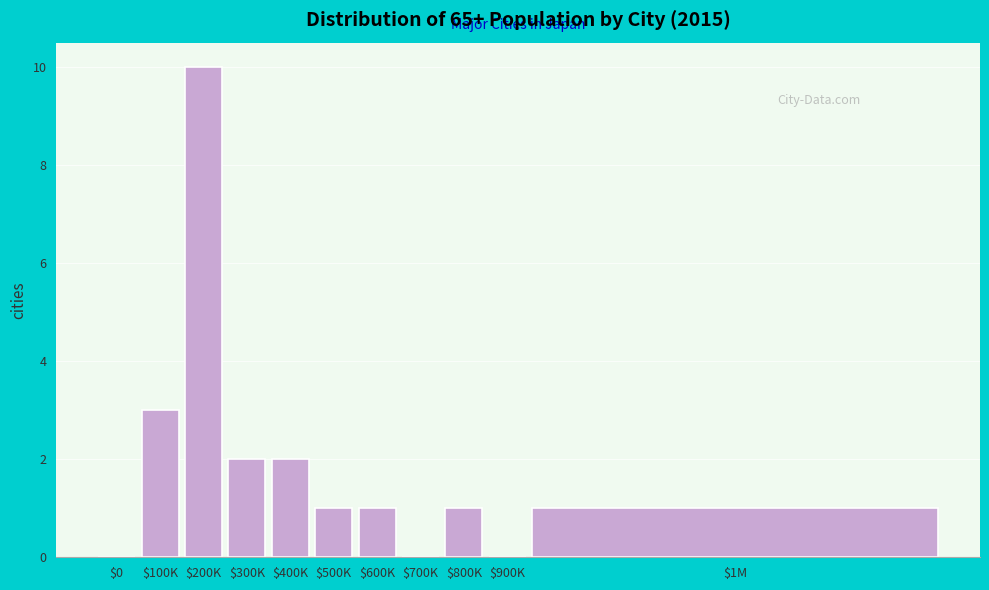

Read the value at $100K, to the nearest 5.

5